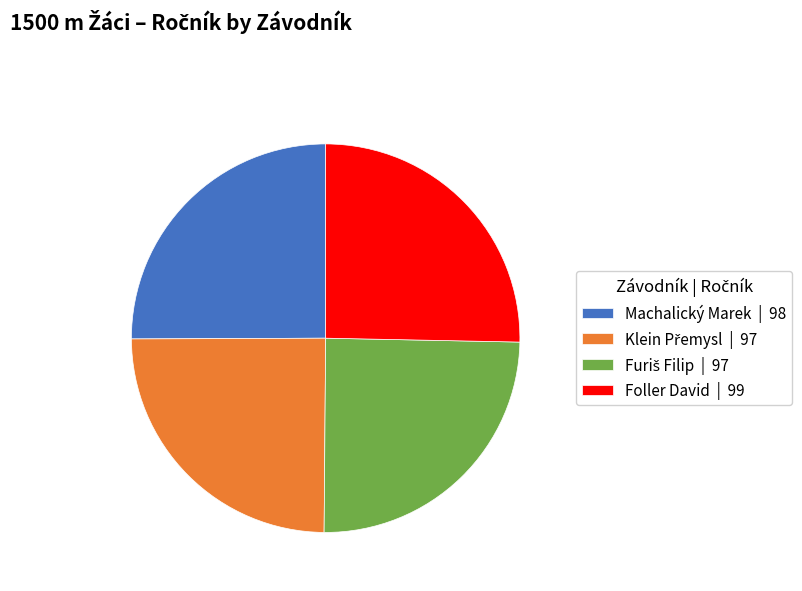

Is there a majority slice in this chart?

No